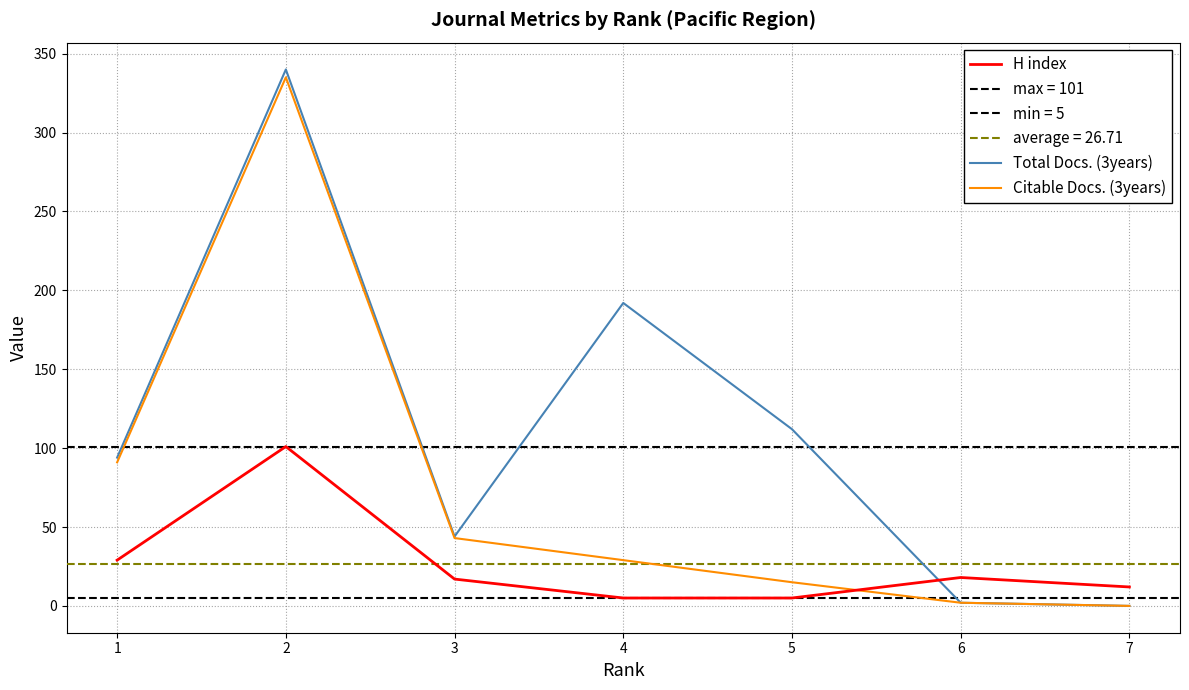

Which series ends up on top after the final intersection of Citable Docs. (3years) and H index?

H index